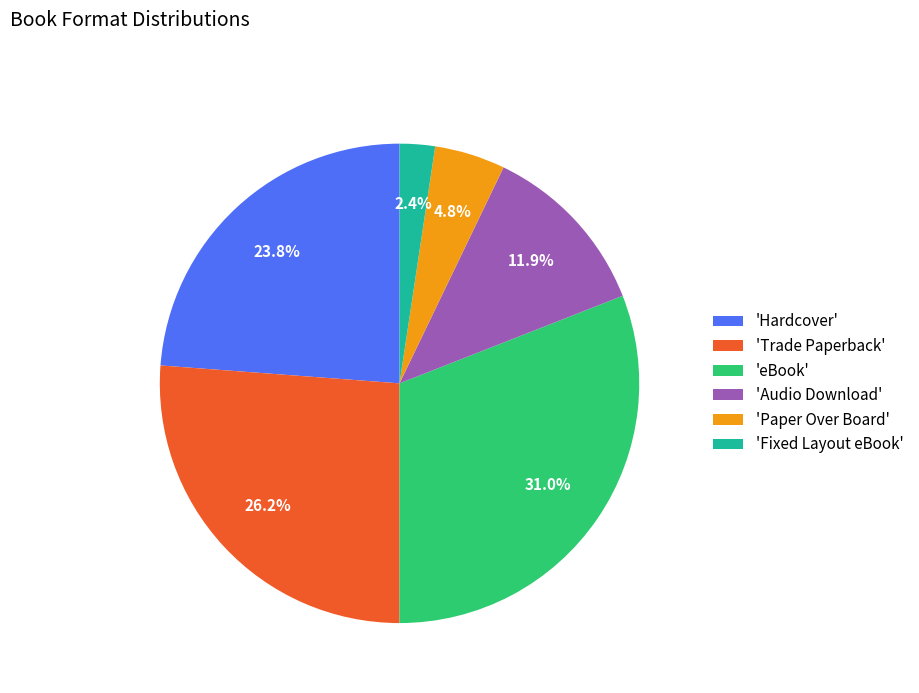

Which slice is the largest?

'eBook'